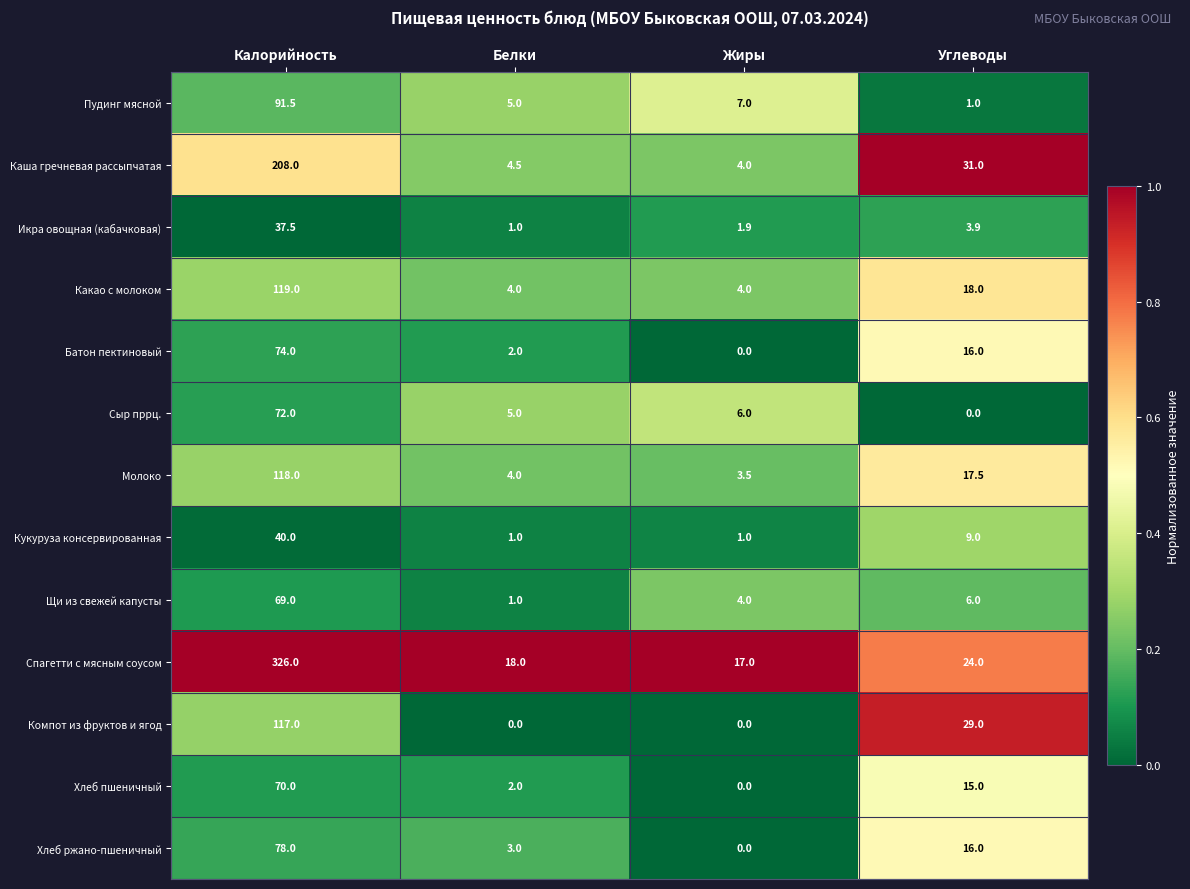

What value does the Какао с молоком series have at Жиры?

4.0